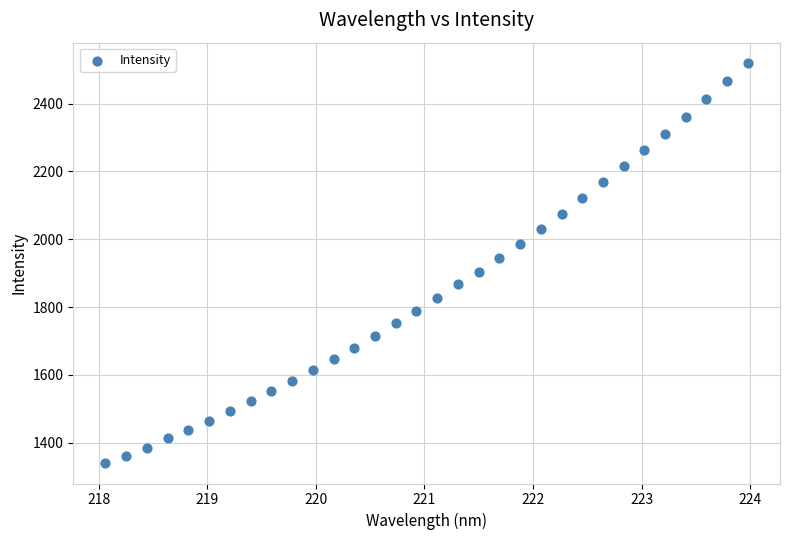

What is the range of X values (max minus min)?

5.9